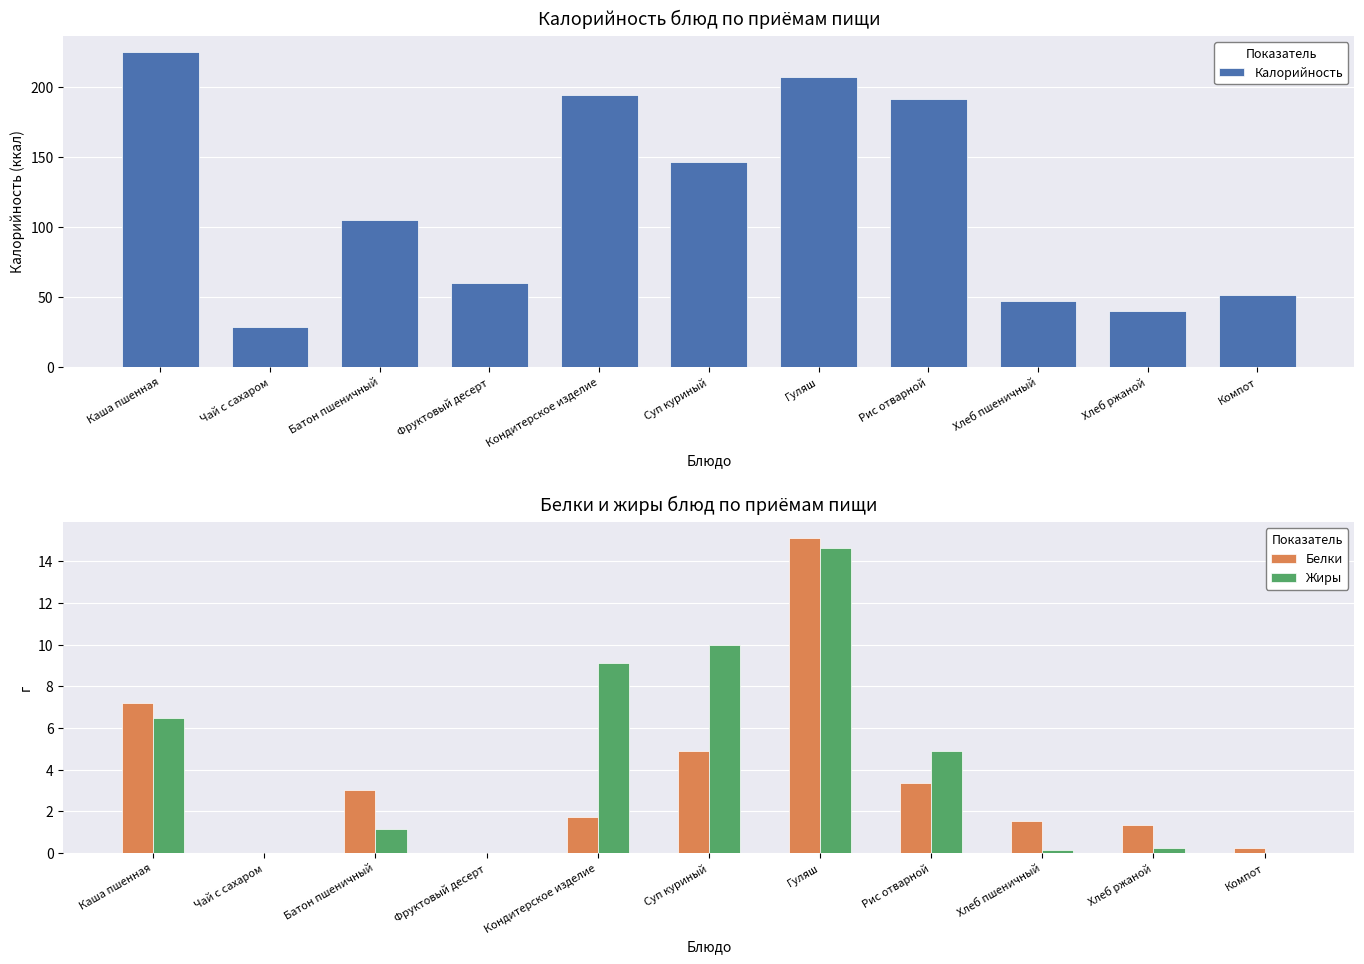

Rank the categories by Белки value from highest to lowest.

Гуляш, Каша пшенная, Суп куриный, Рис отварной, Батон пшеничный, Кондитерское изделие, Хлеб пшеничный, Хлеб ржаной, Компот, Чай с сахаром, Фруктовый десерт